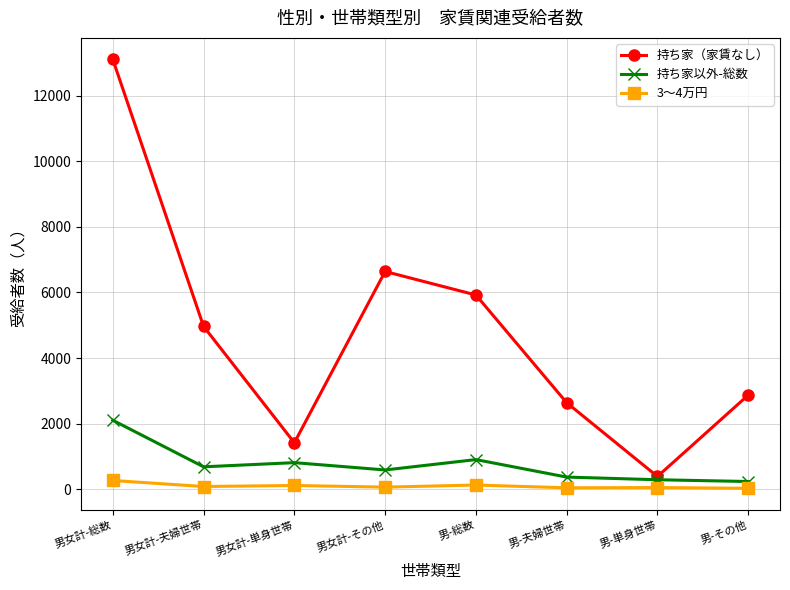

What position from the right is 男女計-その他?

5